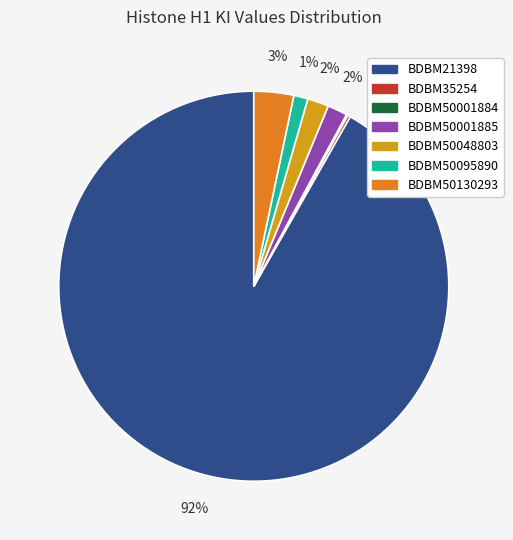

Do BDBM50001885 and BDBM50130293 together represent more than half of the pie?

No